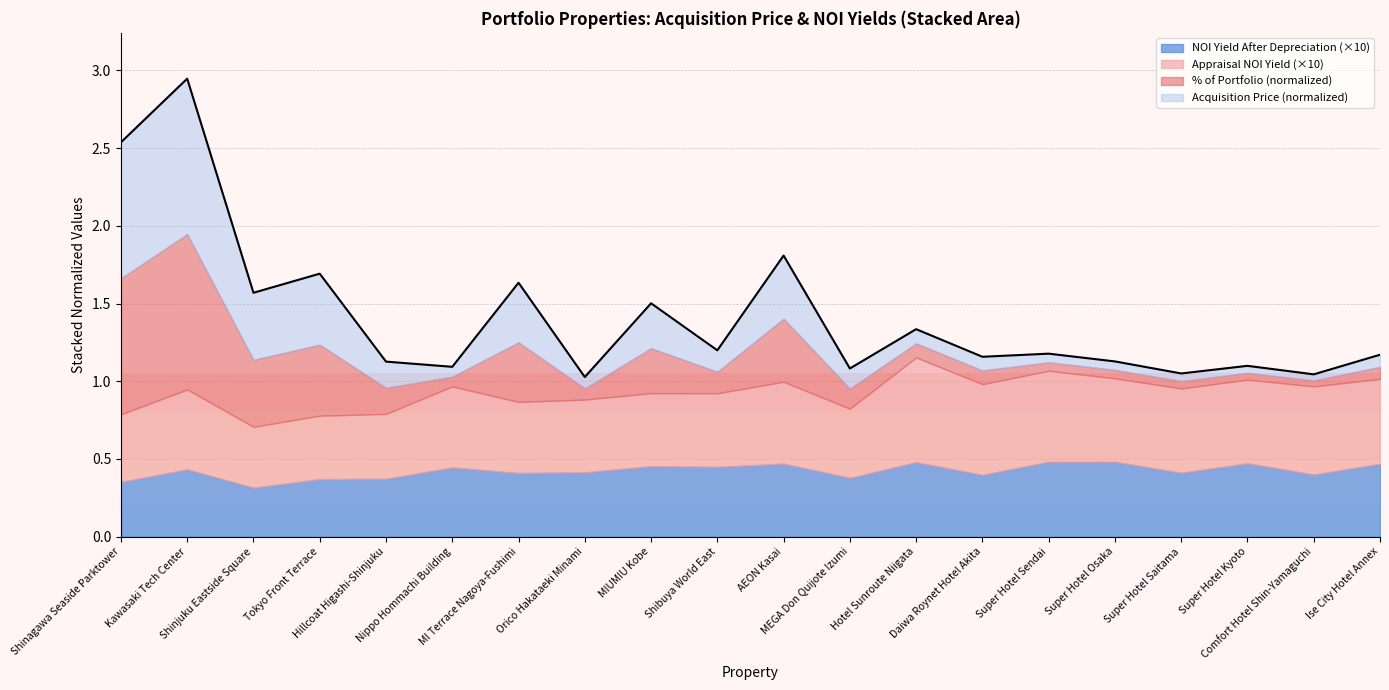

Approximately how many times larger is the value at Super Hotel Kyoto compared to Hotel Sunroute Niigata?

0.8